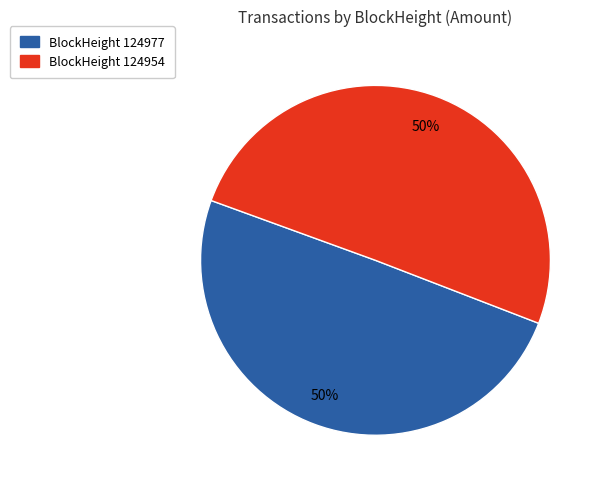

To the nearest percent, what is the average slice percentage?

50%